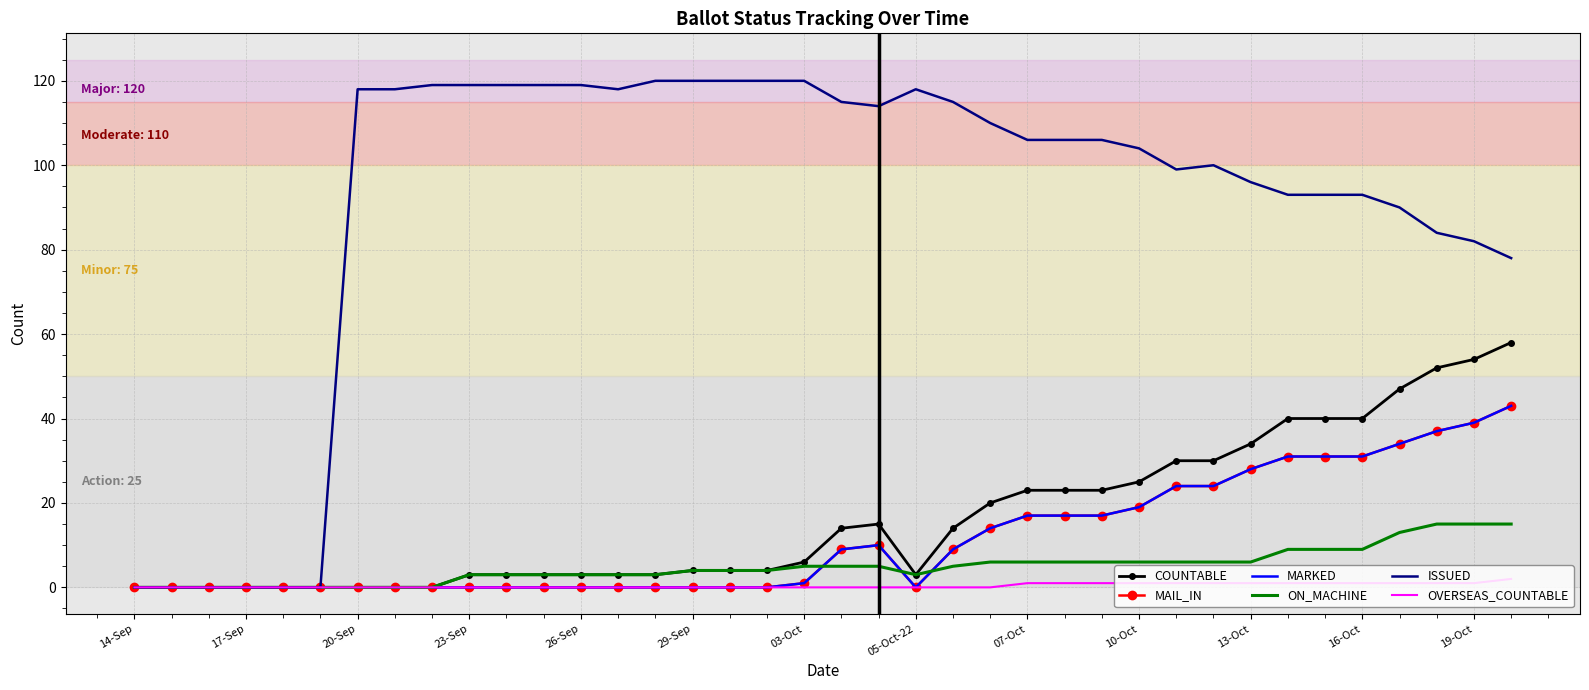

What is the difference between the maximum and minimum values in the MARKED series?

43